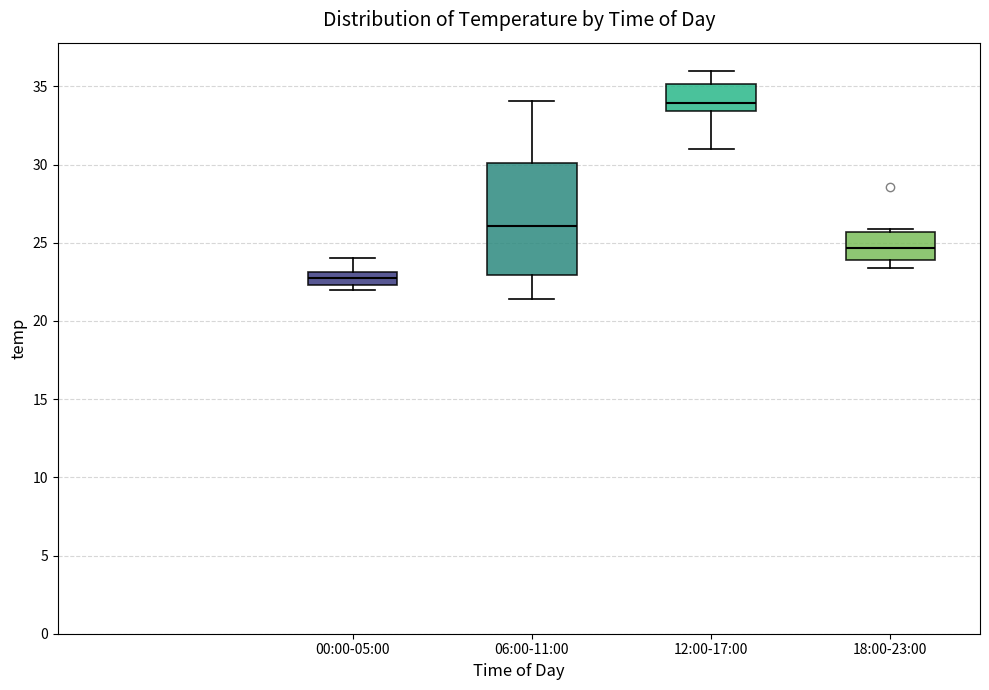

Reading left to right, transcribe this box plot: for each box, give where its median line is, the range the box spans, and where its two whiskers end, as read against the y-axis. The values are not printed on the chart, so give them approximately, as read against the axis.

00:00-05:00: median 23.0 (inside the box), box 22.5 to 23.0, whiskers 22.0 to 24.0
06:00-11:00: median 26.0, box 23.0 to 30.0, whiskers 21.5 to 34.0
12:00-17:00: median 34.0, box 33.5 to 35.0, whiskers 31.0 to 36.0
18:00-23:00: median 24.5, box 24.0 to 25.5, whiskers 23.5 to 26.0